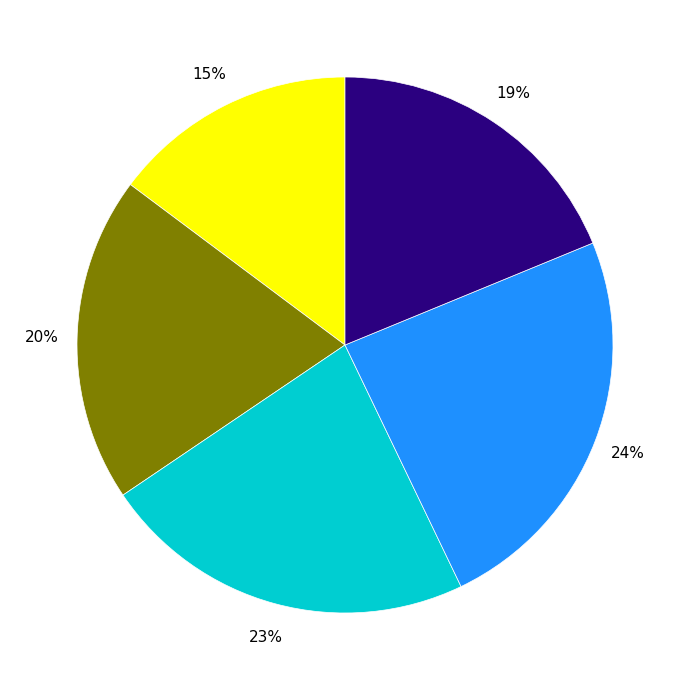

Is there a majority slice in this chart?

No